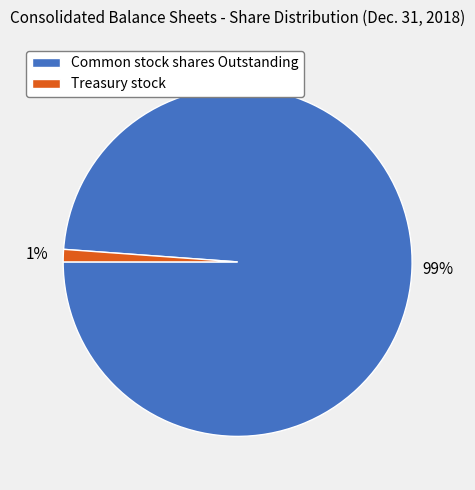

To the nearest percent, what portion does Treasury stock represent?

1%